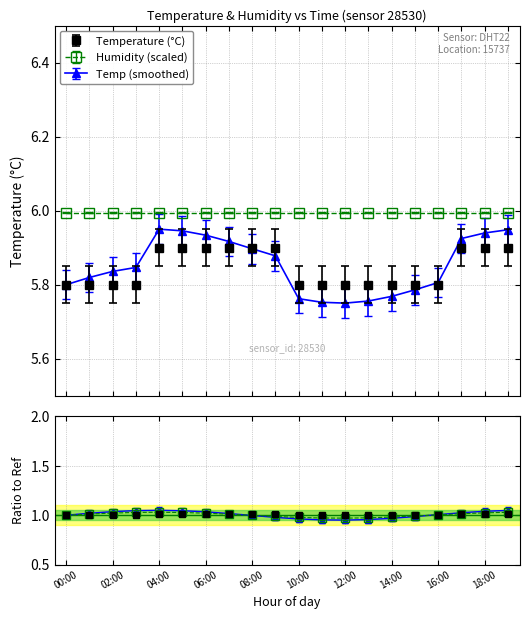

Approximately how many times larger is the value at 04:00 compared to 02:00?

1.0